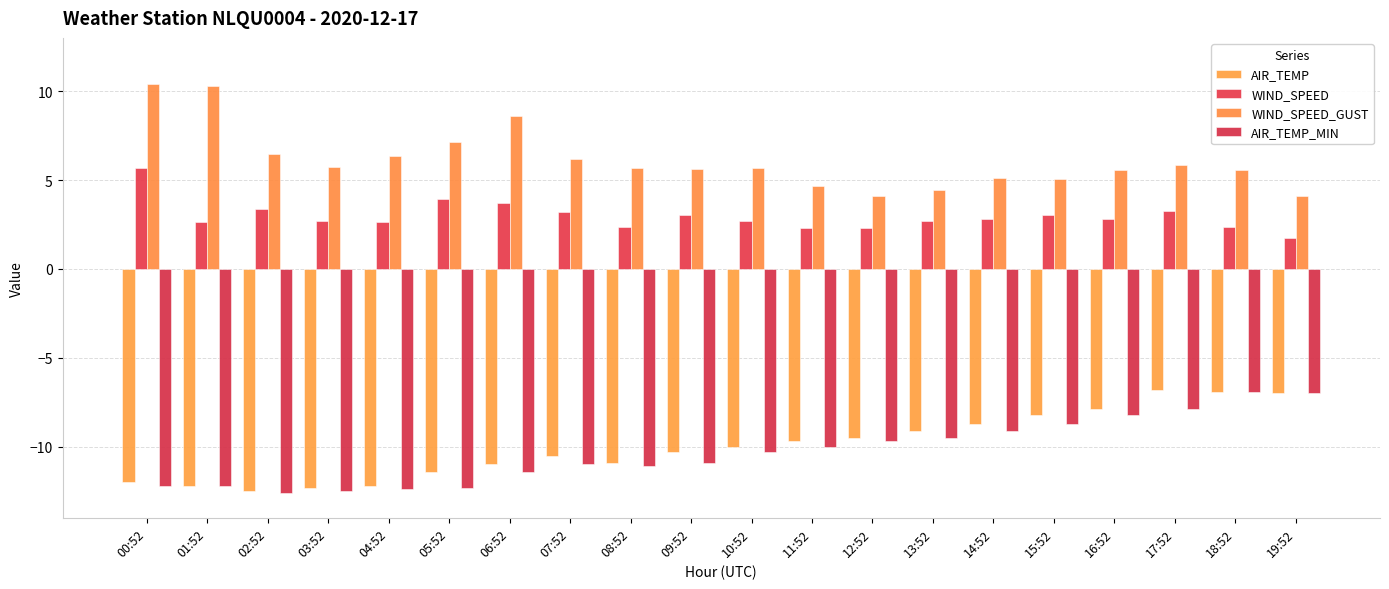

How many data points in AIR_TEMP are above -10?

9